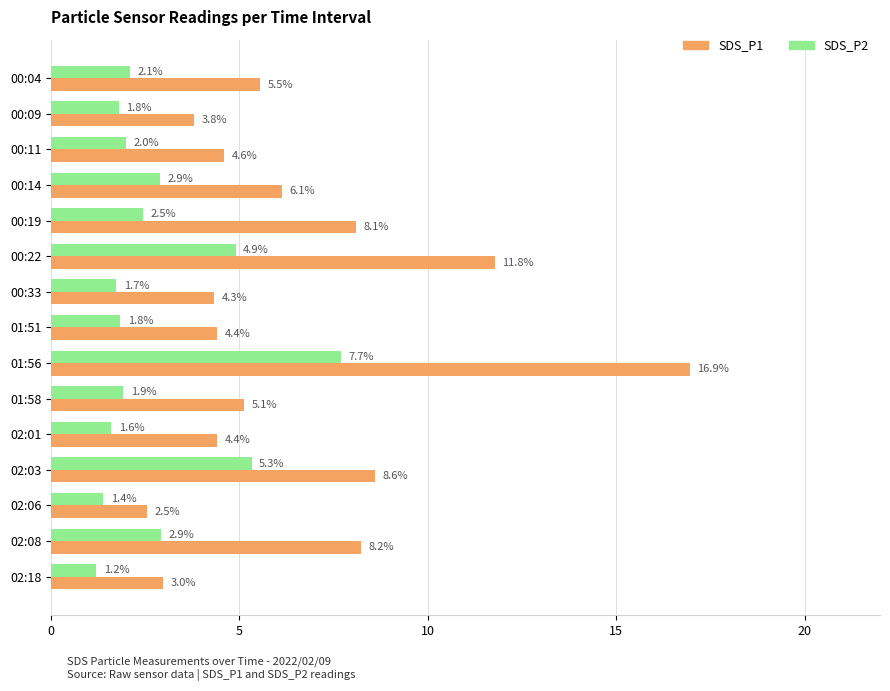

What is the smallest value displayed?

1.2